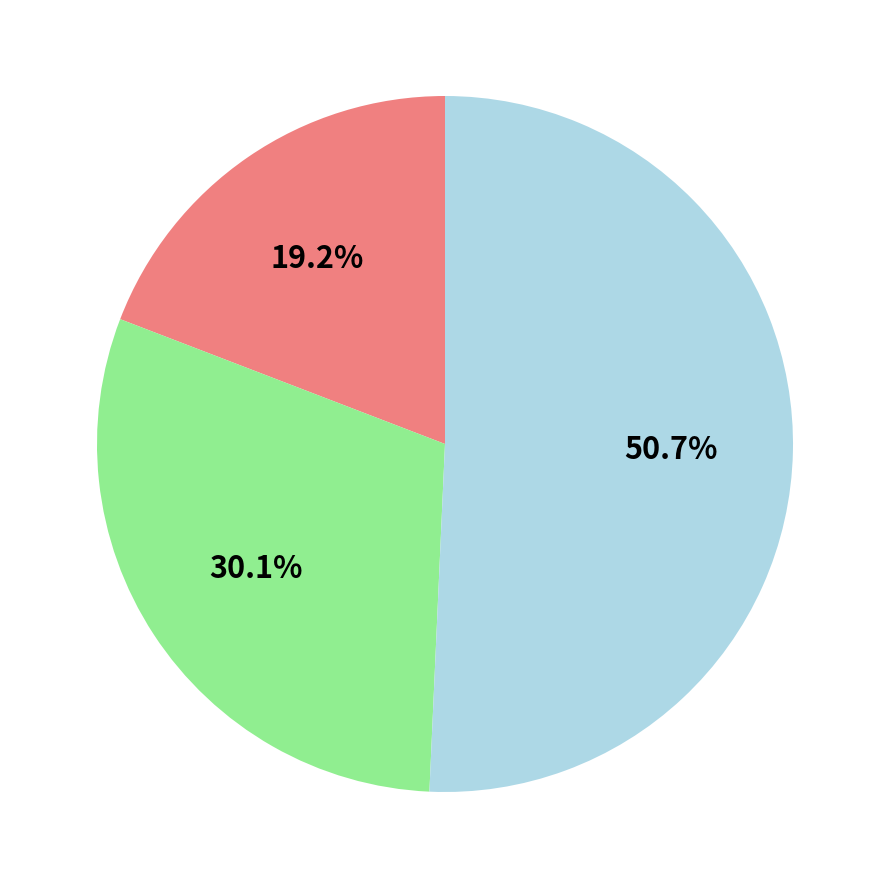

Is there any slice that represents more than half of the pie?

Yes